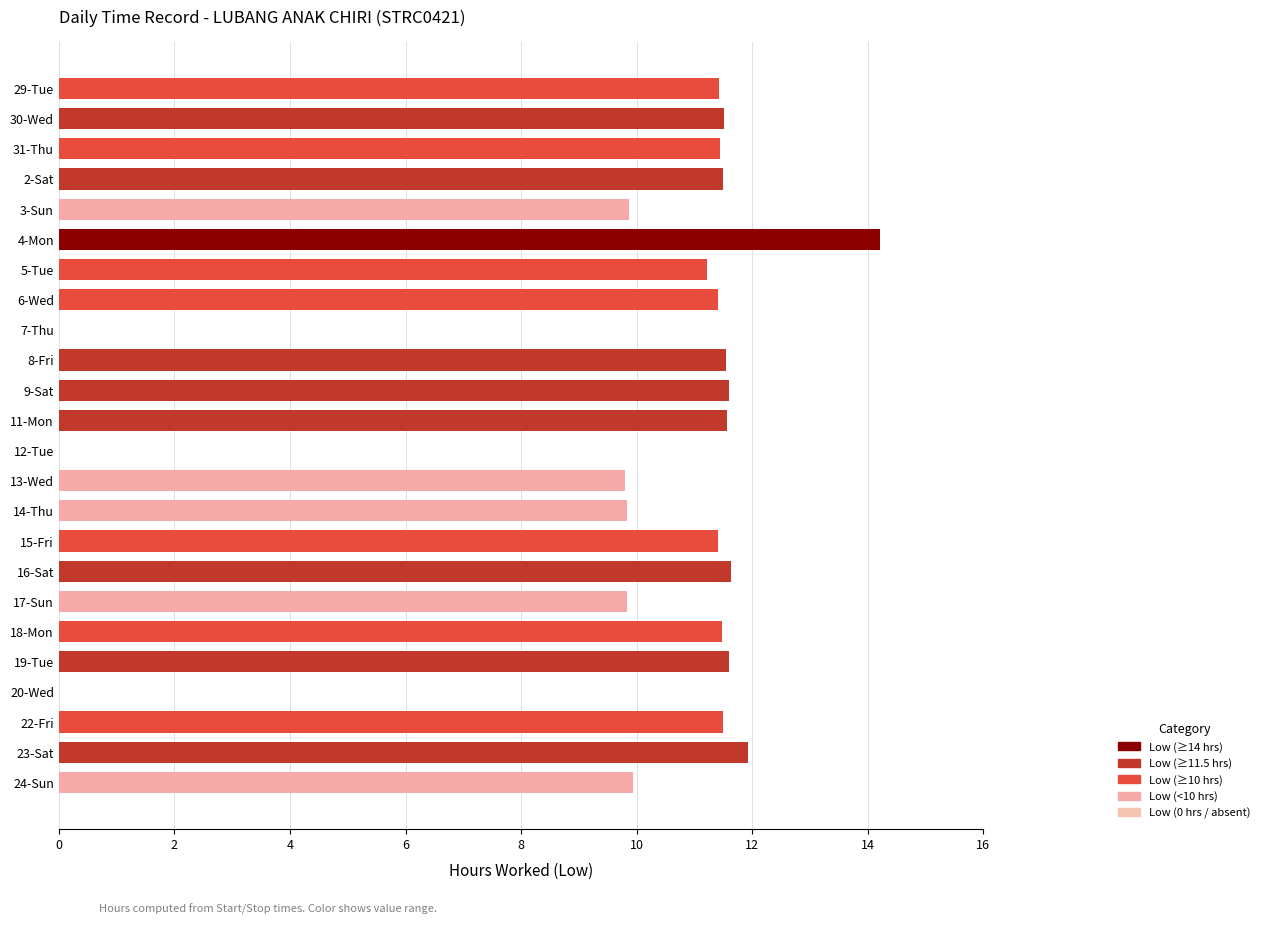

What is the sum of the values at 8-Fri and 13-Wed?

21.3